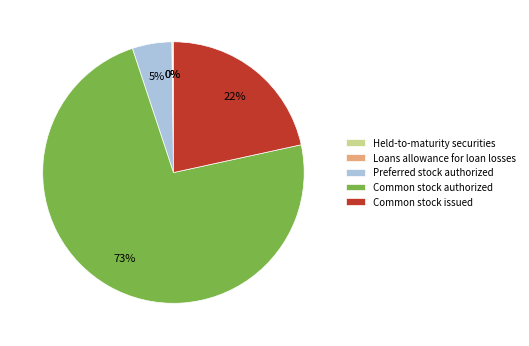

Is the sum of Common stock issued and Common stock authorized greater than half?

Yes